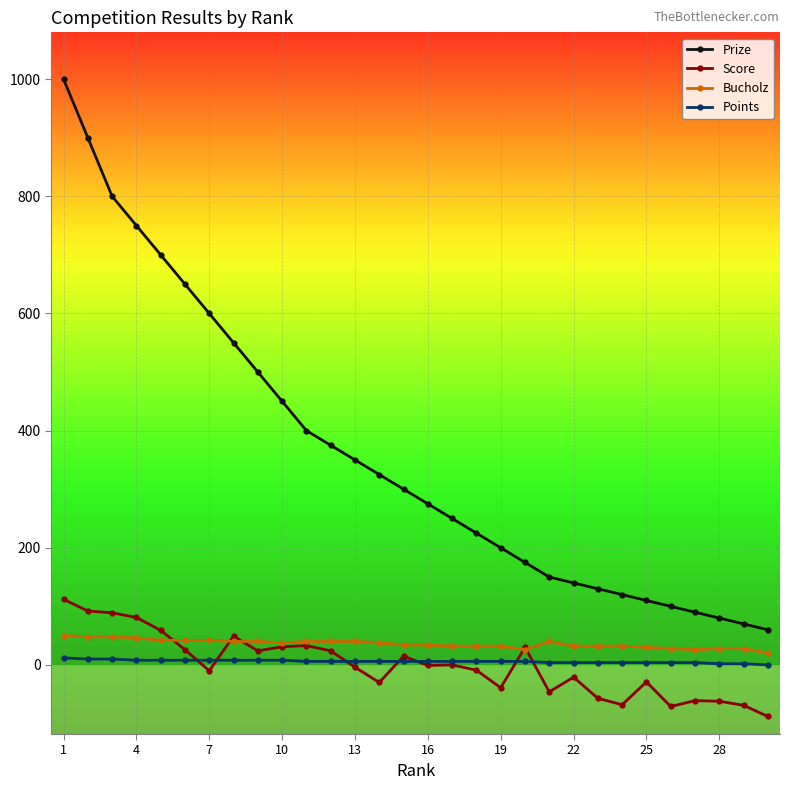

What is the value of the Score point at the 21st from the left?

-46